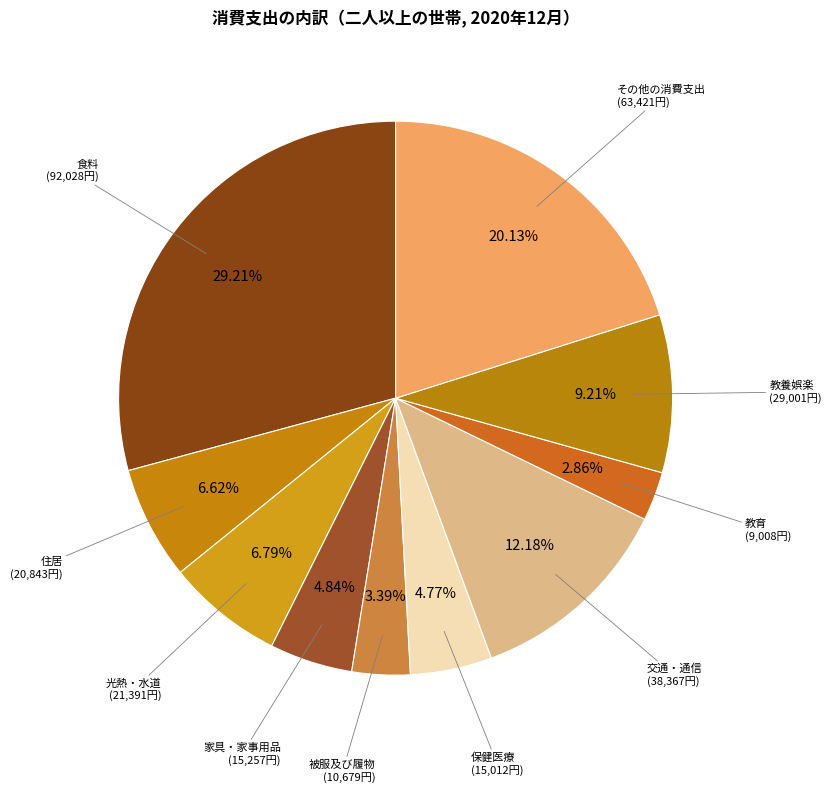

How many segments does this pie chart have?

10